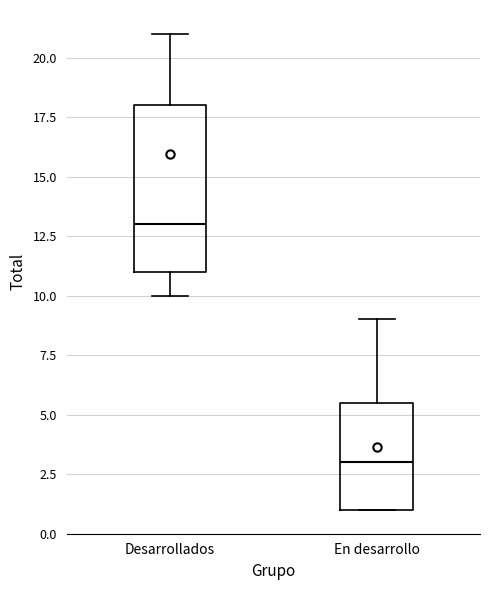

Where does the lower whisker of the box for Desarrollados end on the y-axis? The values are not printed on the chart, so give them approximately, as read against the axis.

10.0